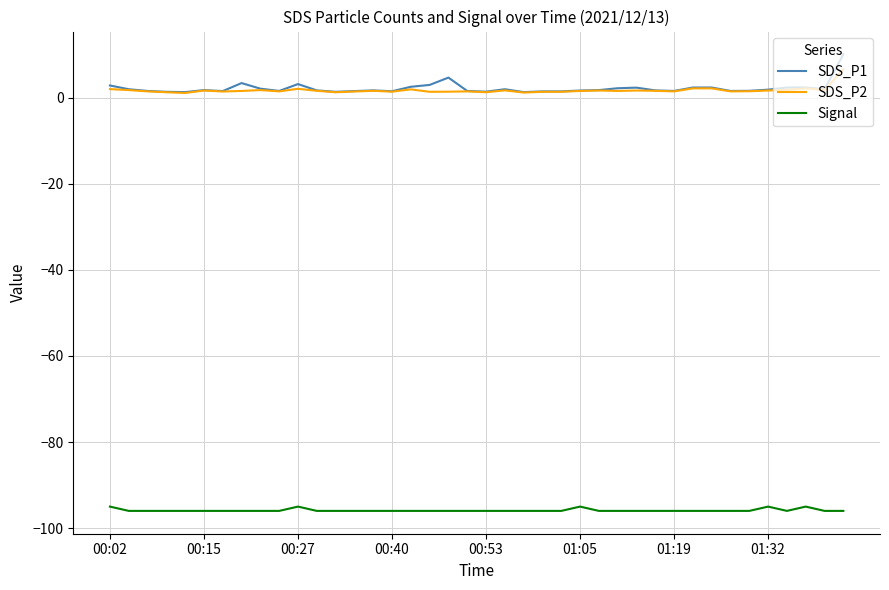

True or false: SDS_P1 and Signal intersect in this chart.

False